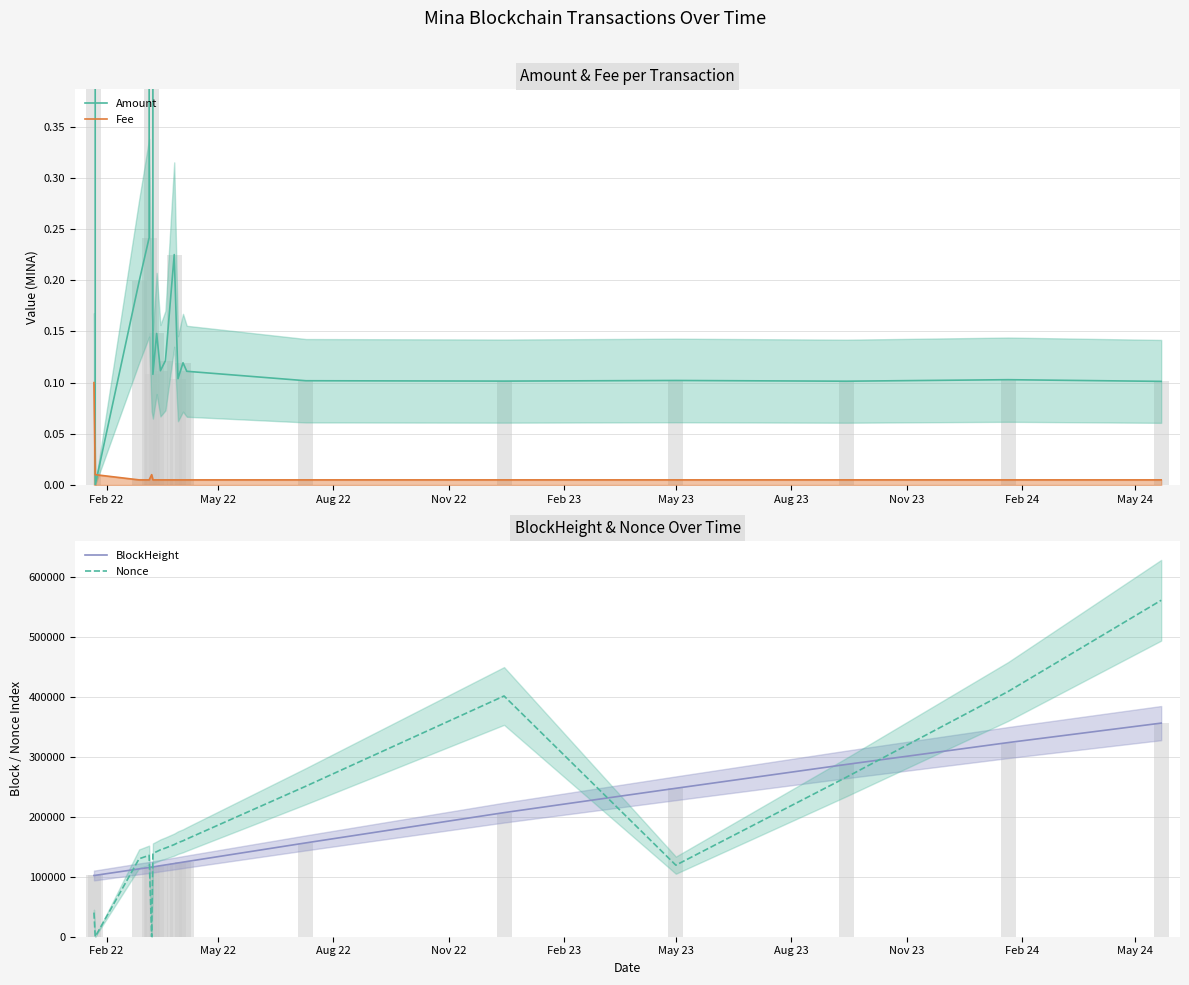

Is the value of Fee at 17 greater than the value of Nonce at May 24?

No